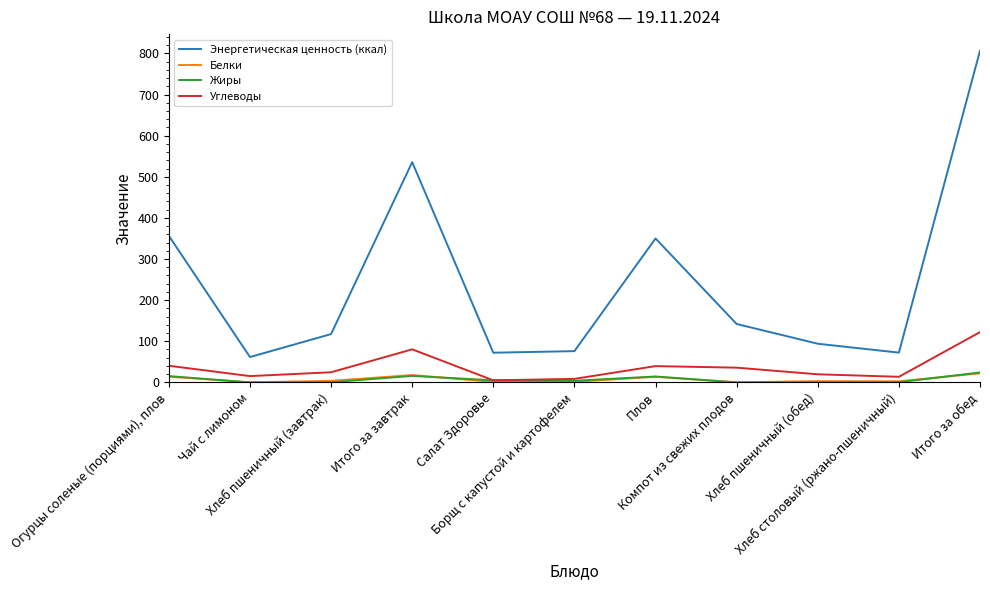

Which series has the widest spread of values?

Энергетическая ценность (ккал)